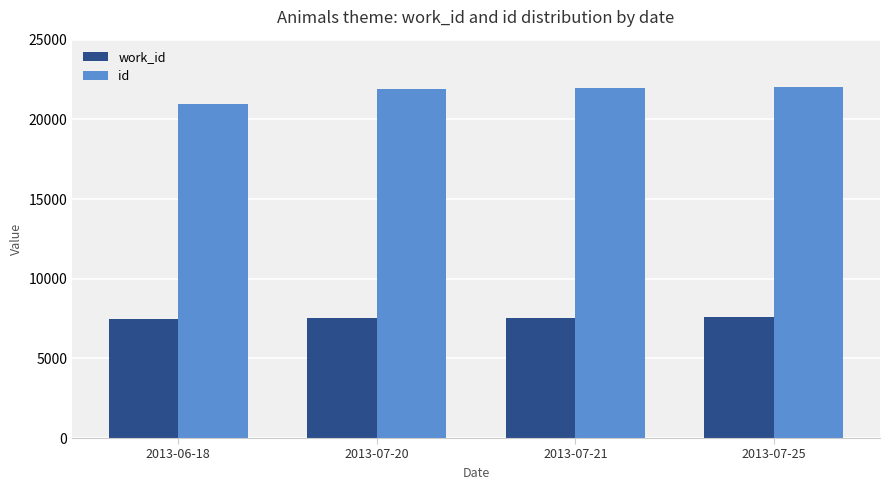

List the series in order of their overall mean, lowest first.

work_id, id